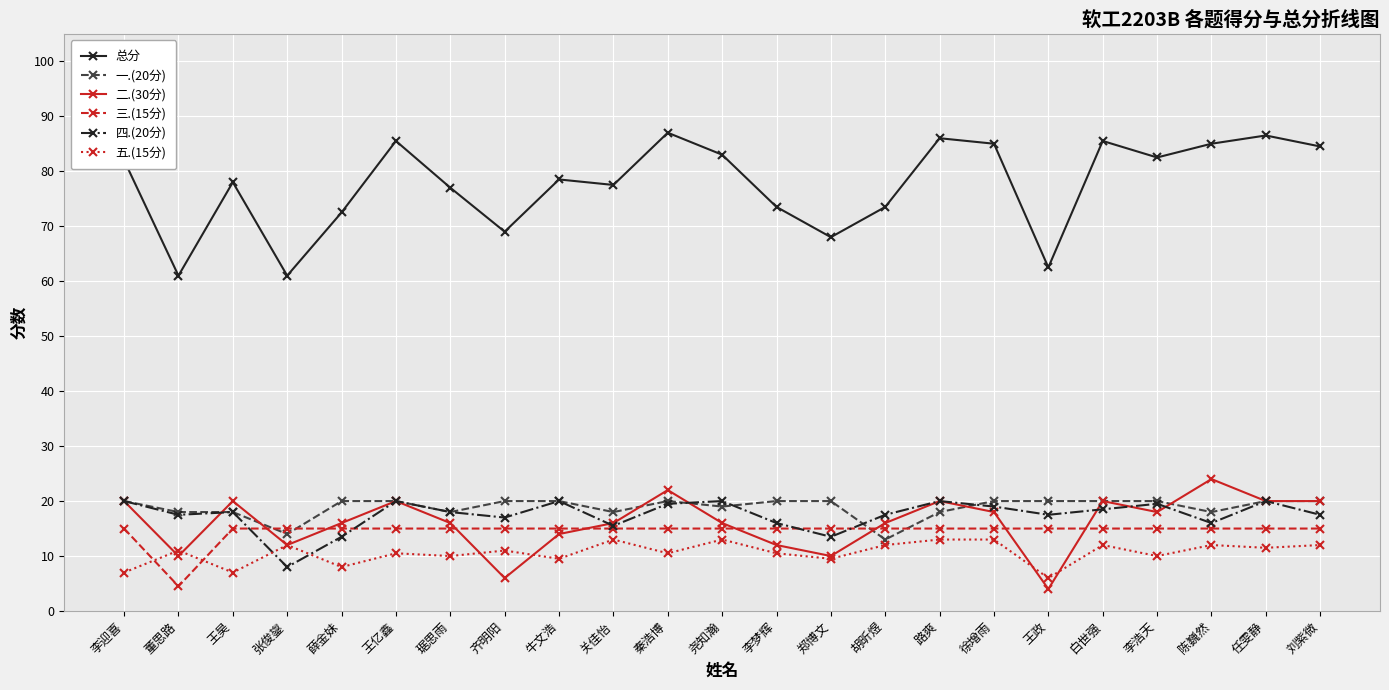

Which series has the largest total across all categories?

总分